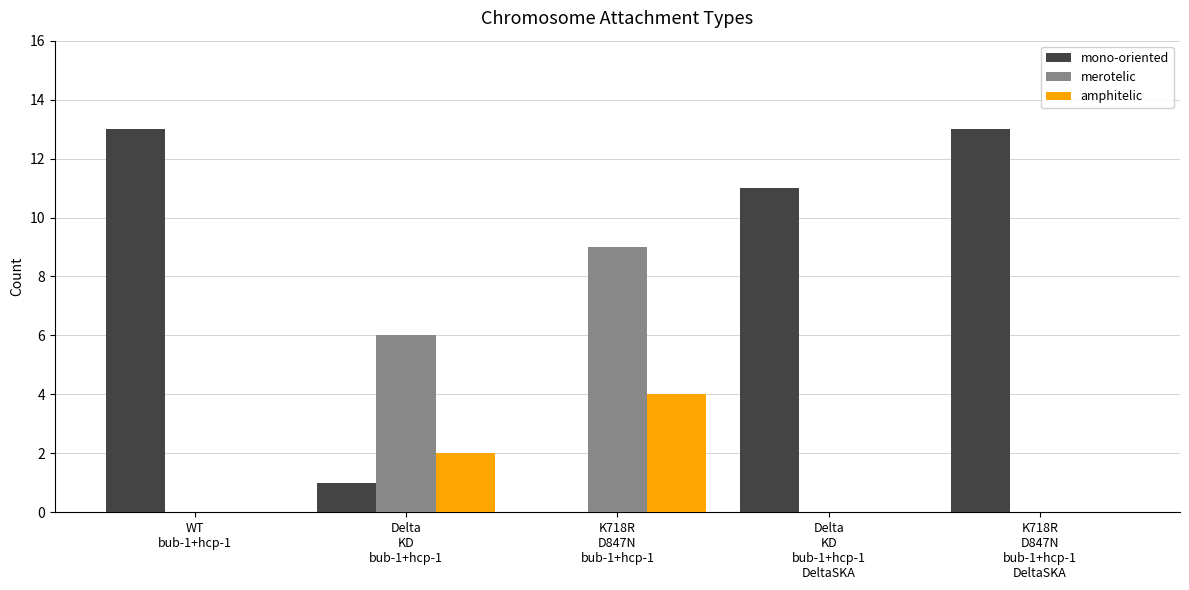

Where is amphitelic nearest to the value 2?

Delta
KD
bub-1+hcp-1